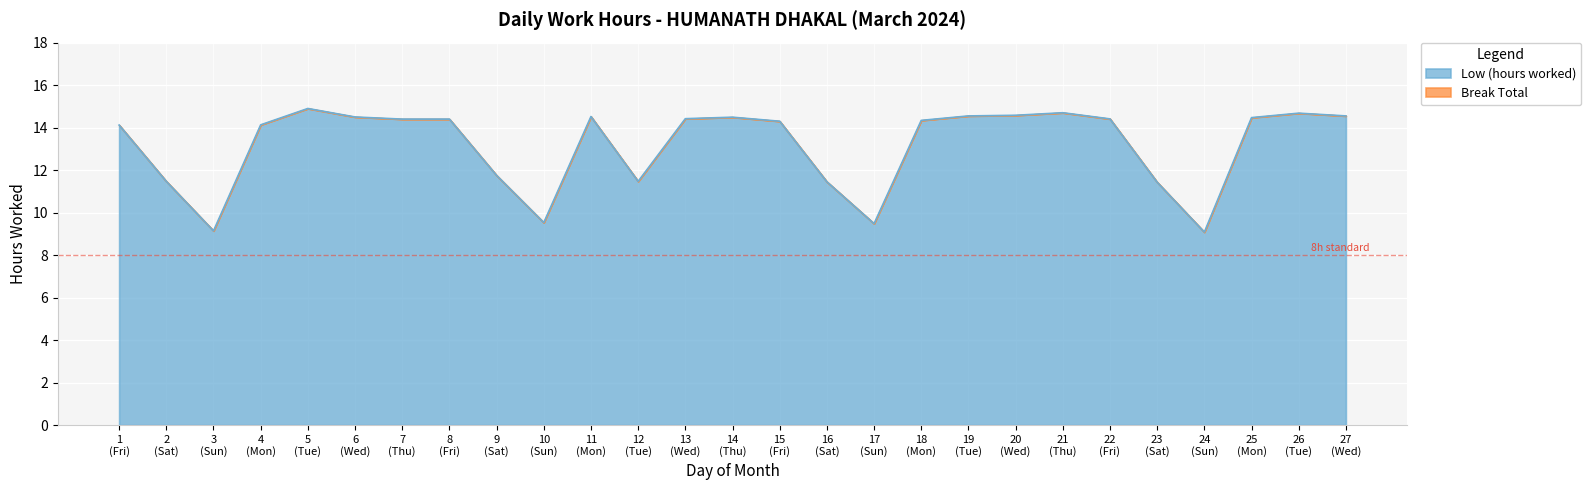

What is the minimum value shown in the chart?

9.1